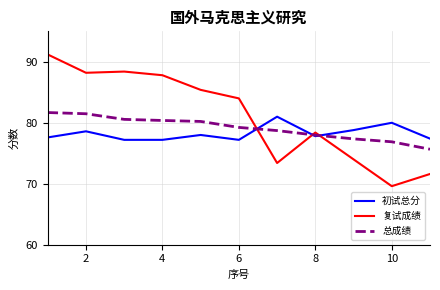

True or false: 复试成绩 and 总成绩 cross at least once.

True